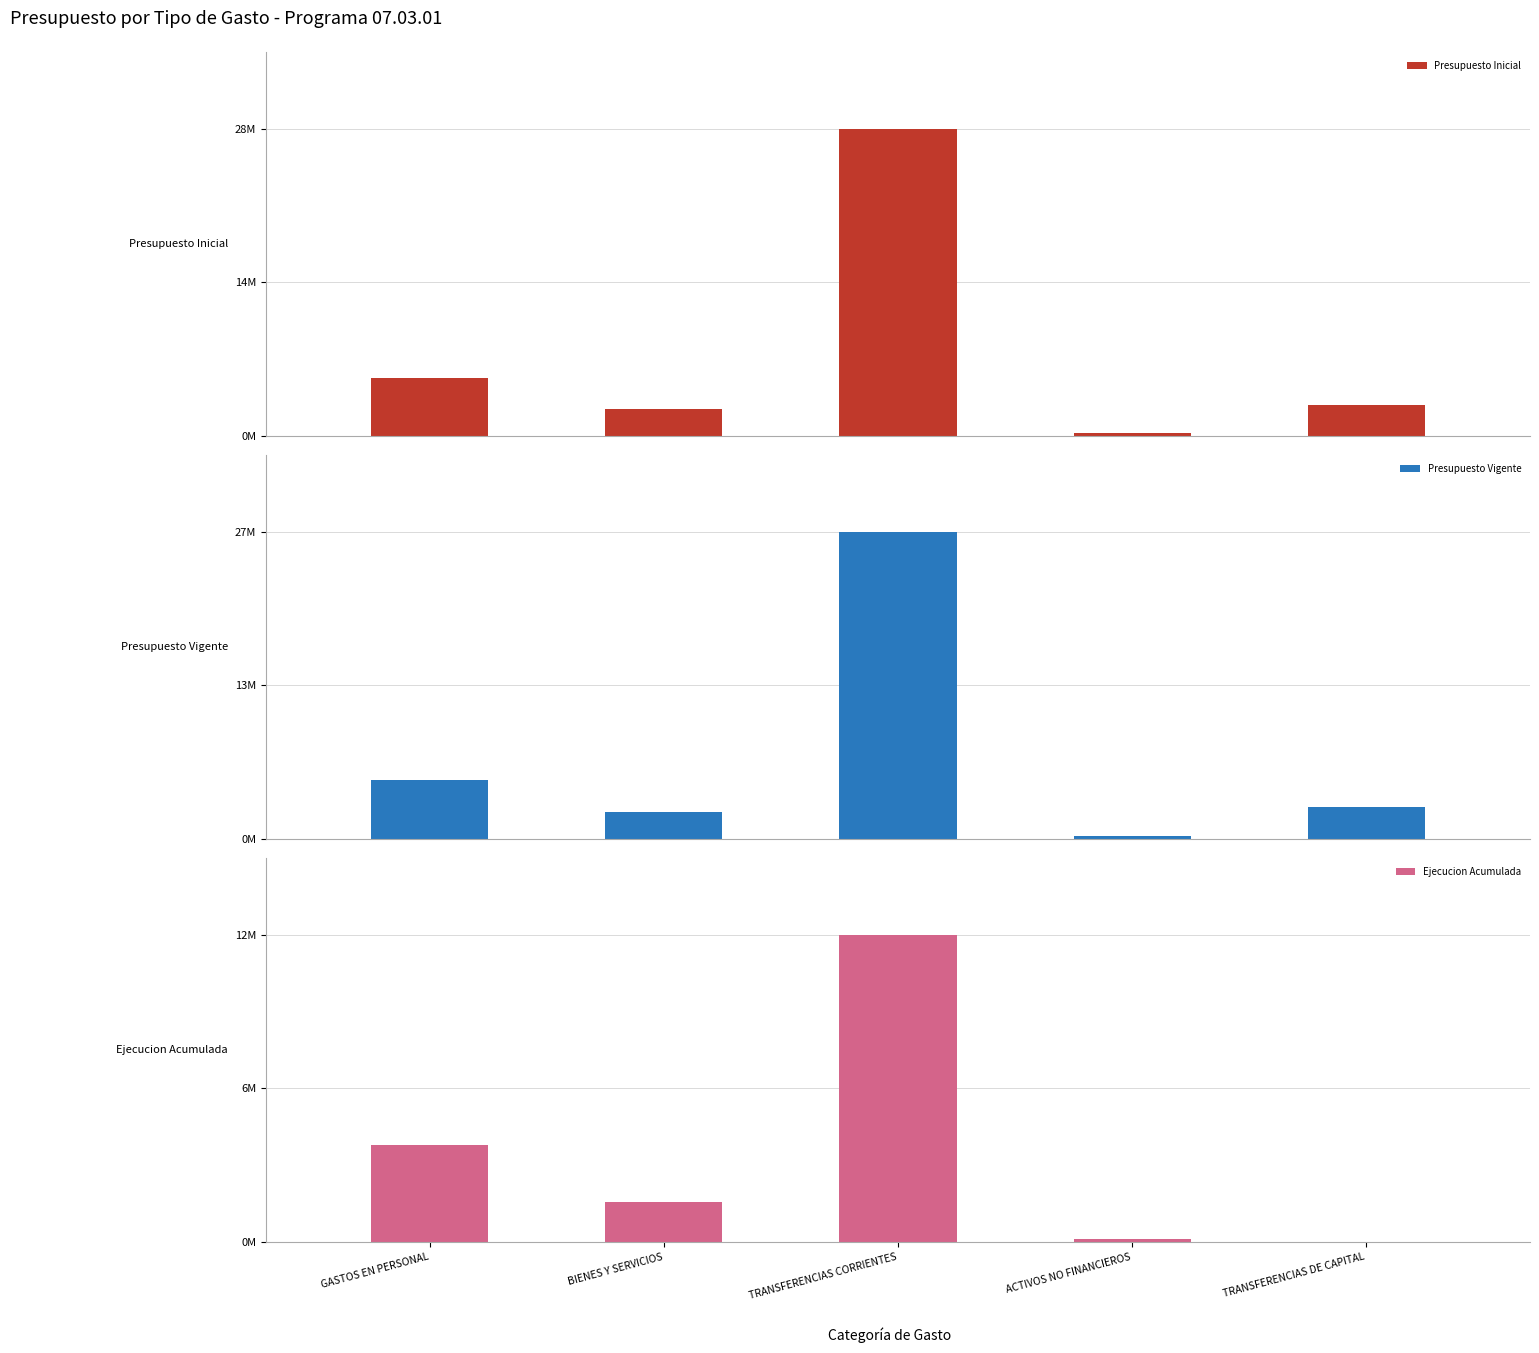

Rank the categories by Presupuesto Vigente value from lowest to highest.

ACTIVOS NO FINANCIEROS, BIENES Y SERVICIOS, TRANSFERENCIAS DE CAPITAL, GASTOS EN PERSONAL, TRANSFERENCIAS CORRIENTES